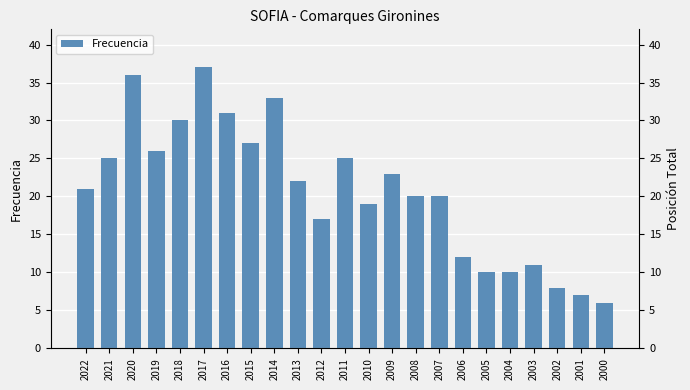

Rank the categories by value from highest to lowest.

2017, 2020, 2014, 2016, 2018, 2015, 2019, 2021, 2011, 2009, 2013, 2022, 2008, 2007, 2010, 2012, 2006, 2003, 2005, 2004, 2002, 2001, 2000